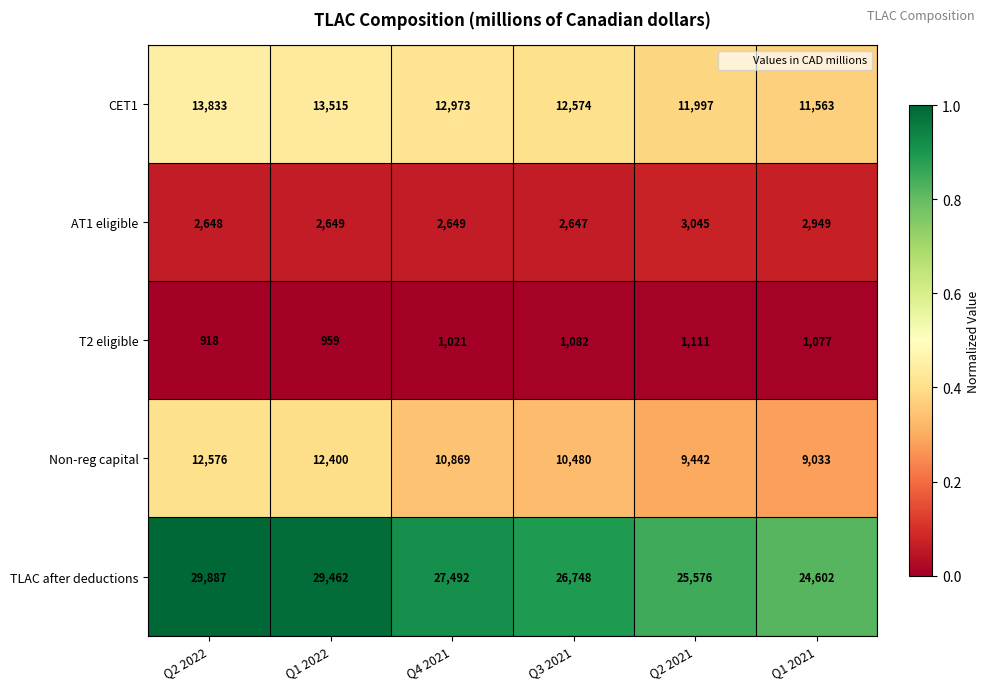

At which label does CET1 first exceed 12973?

Q2 2022